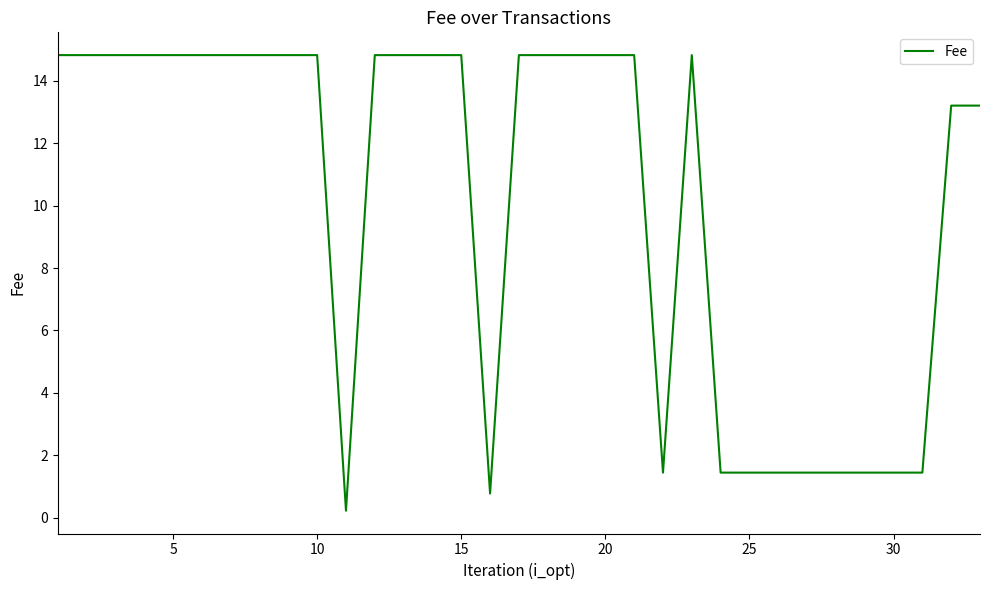

What is the maximum value shown in the chart?

14.8